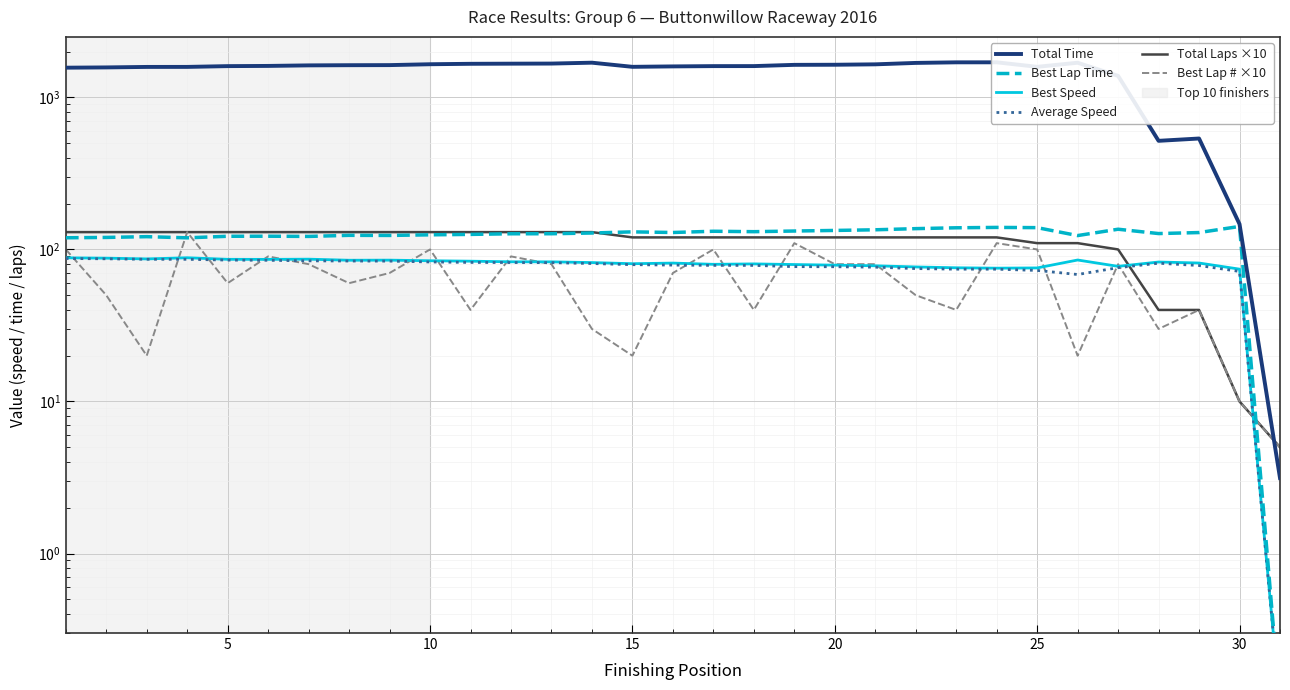

What is the total value across all series at 25?

2123.7